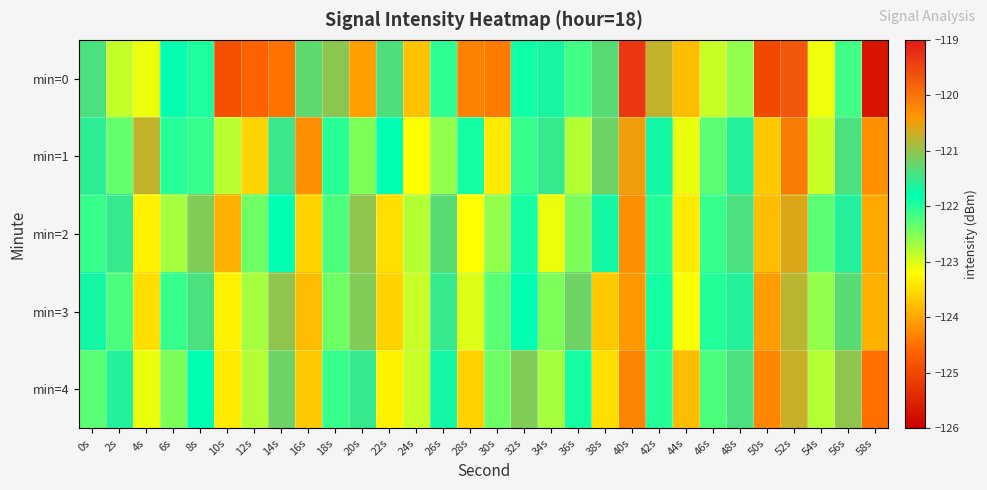

What is the greatest value displayed?

-119.3